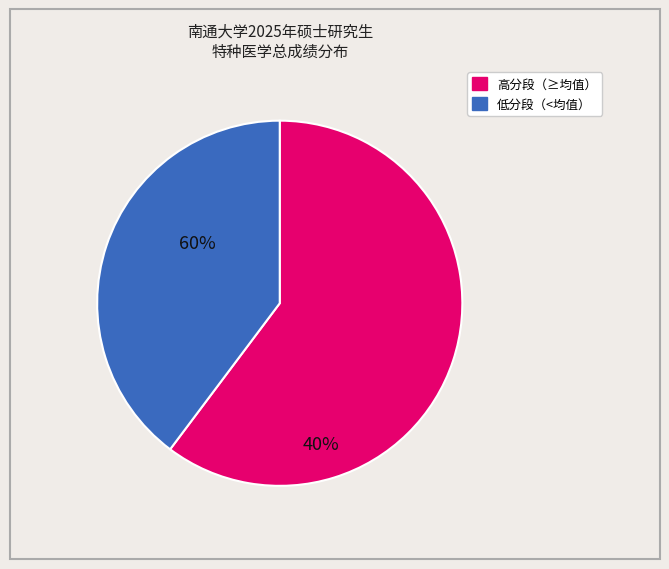

Do 高分段（≥均值） and 低分段（<均值） together represent more than half of the pie?

Yes